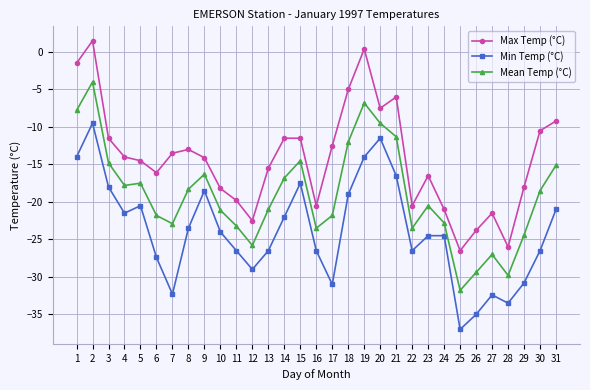

What is the total value across all series at 22?

-70.5